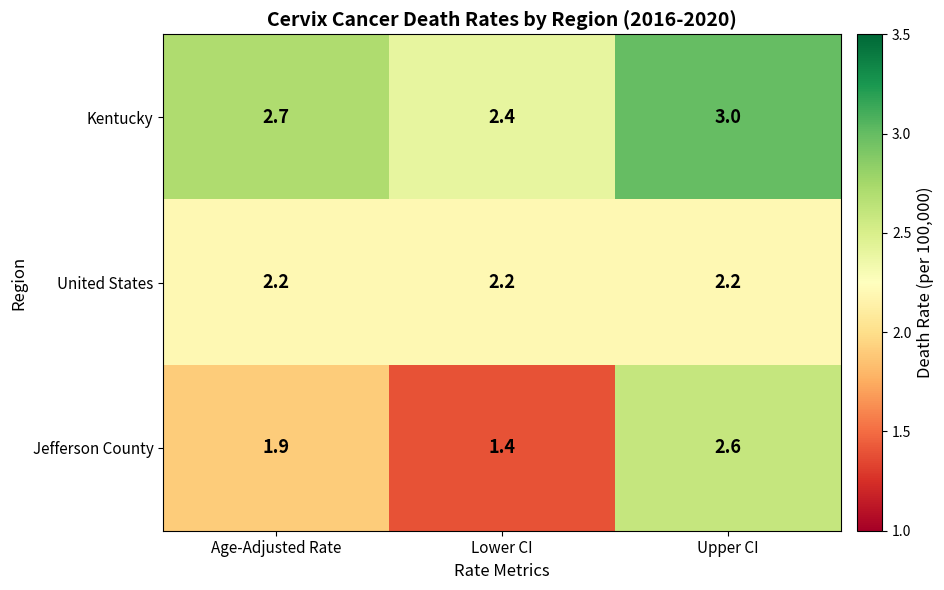

What value does the Jefferson County series have at Upper CI?

2.6